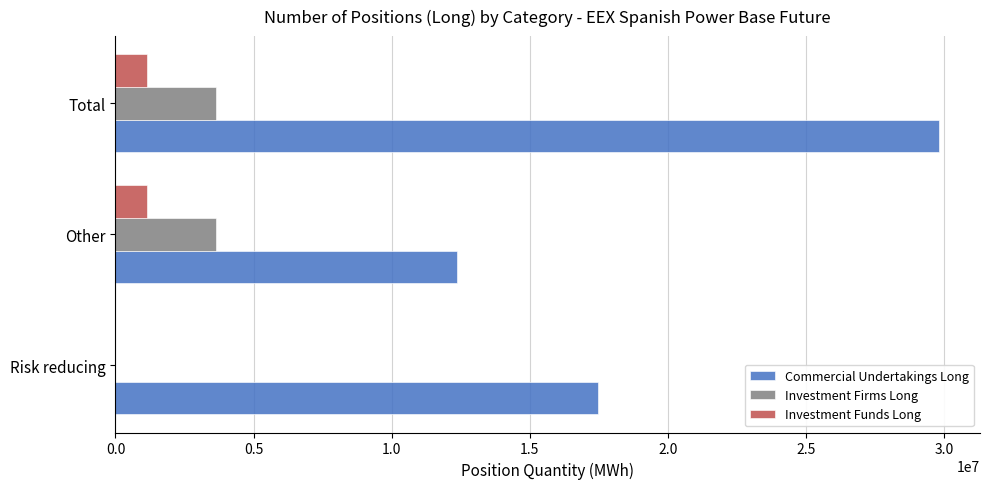

The value of Commercial Undertakings Long at Total is 14343424. True or false?

False